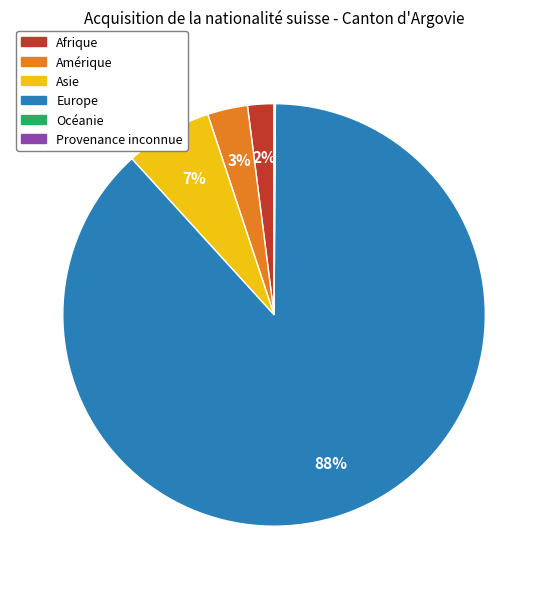

Do Asie and Amérique together represent more than half of the pie?

No